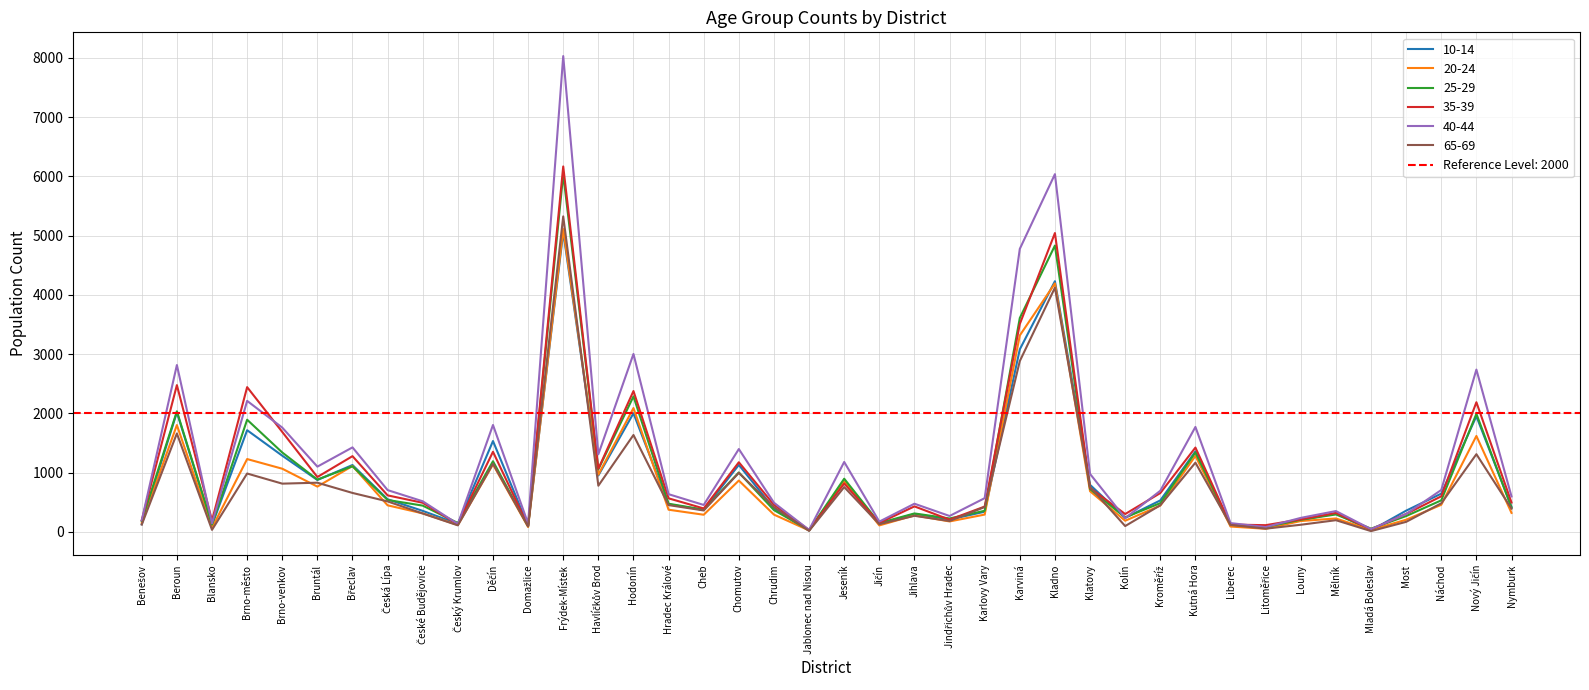

Where is the first local maximum for 35-39?

Beroun